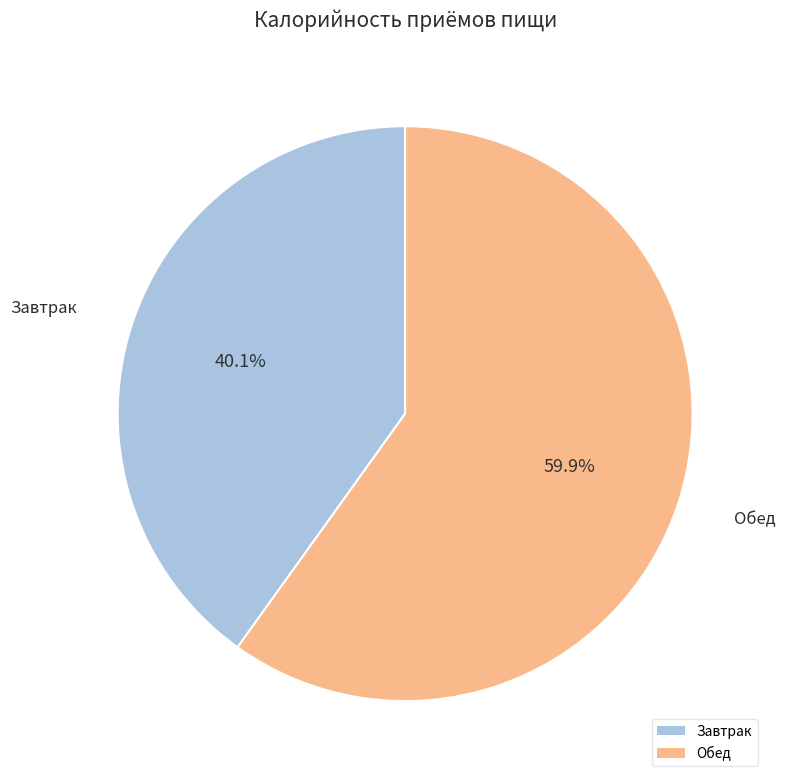

Count the number of slices in the pie.

2